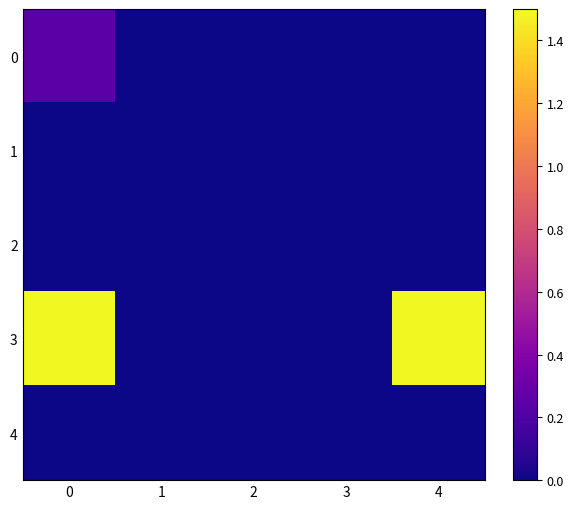

Rank the series by their maximum value, from lowest to highest.

1, 2, 4, 0, 3